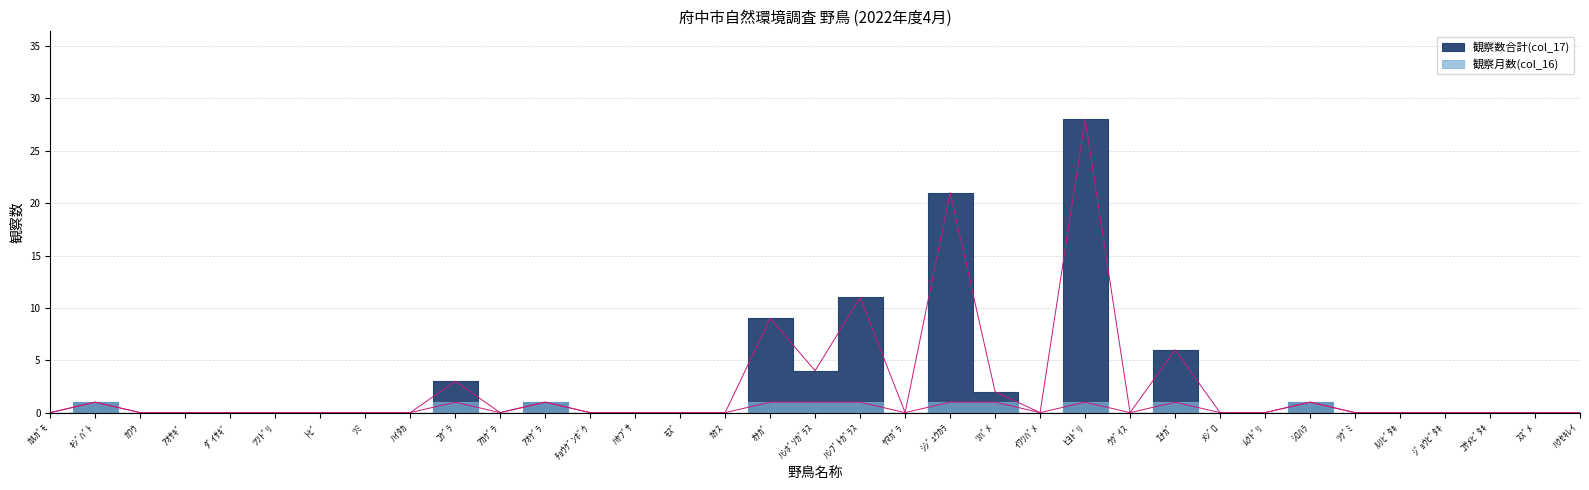

What are all the series names shown in the legend?

観察数合計(col_17), 観察月数(col_16)